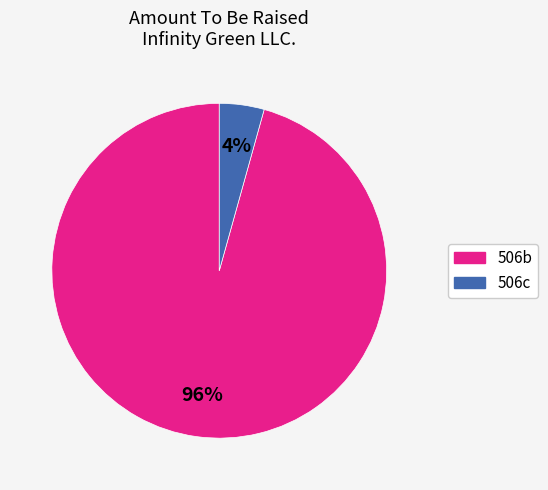

Is there a majority slice in this chart?

Yes